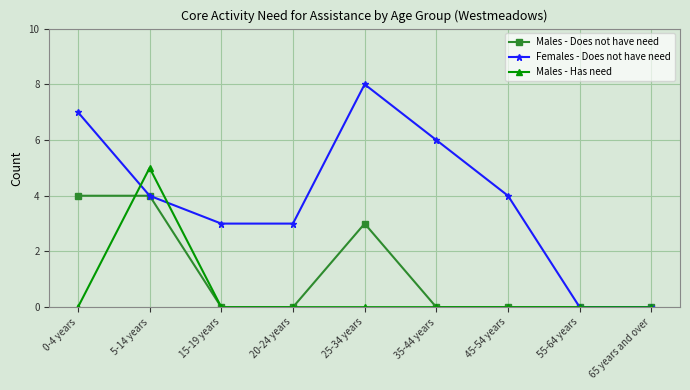

True or false: Males - Has need has a value of 0 at 25-34 years.

True